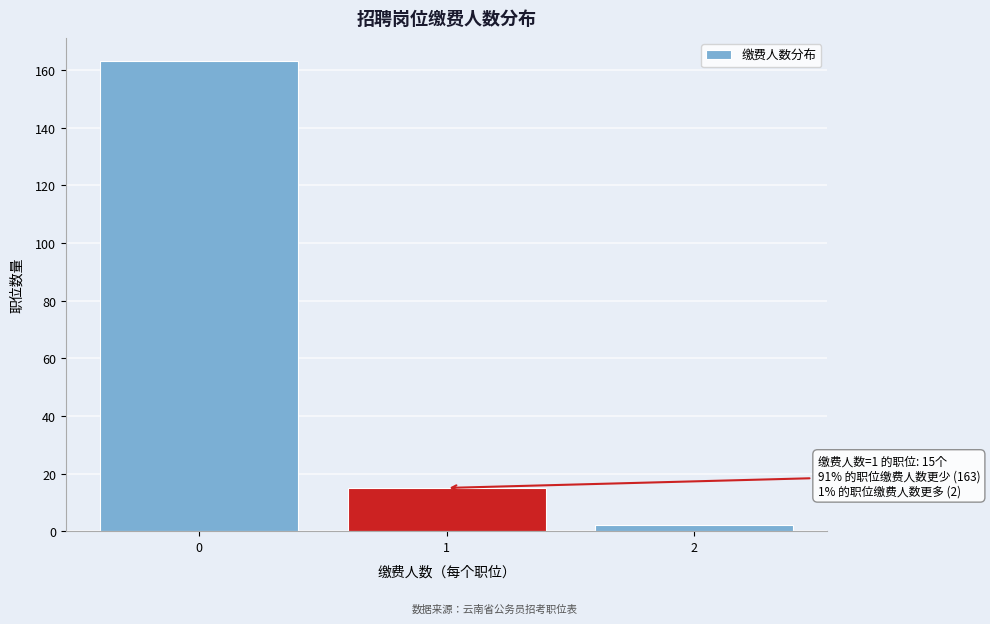

Reading right to left, transcribe all the data shown in this chart.

2	15	163